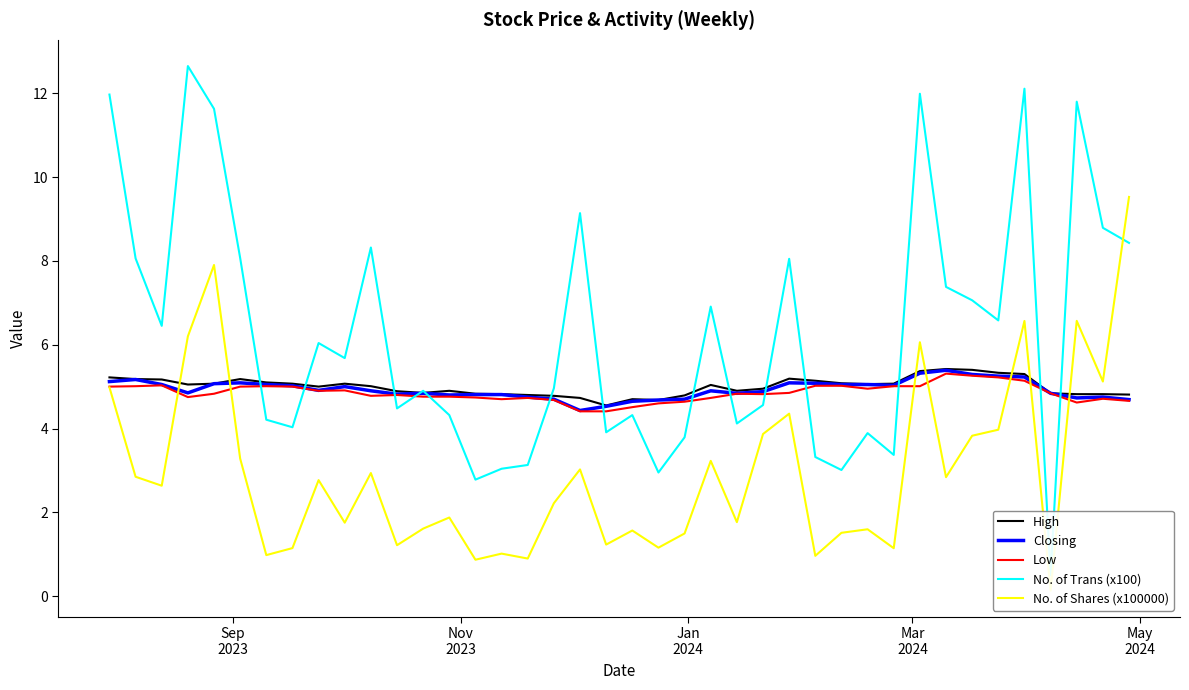

How many lines are shown in the chart?

5